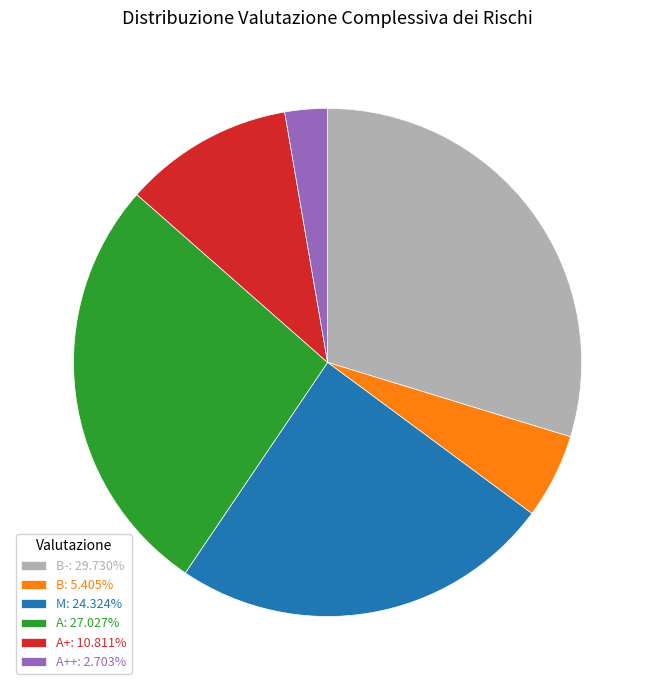

Approximately how many times larger is the value at A: 27.027% compared to A++: 2.703%?

10.0